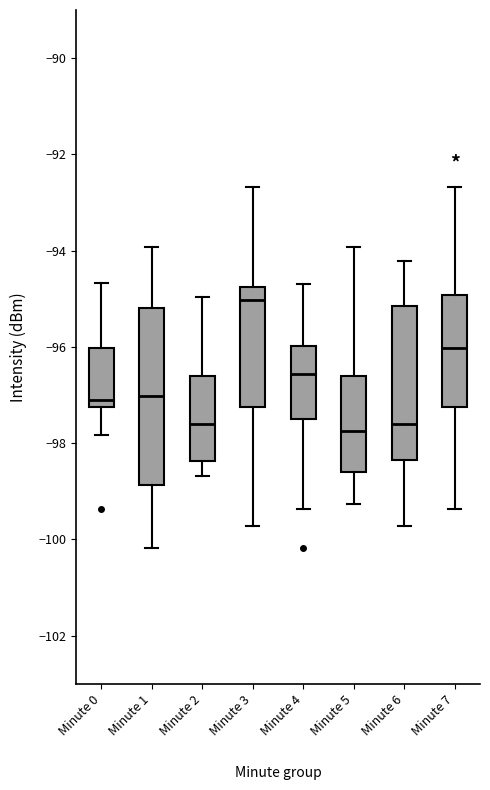

Where does the upper whisker of the box for Minute 7 end on the y-axis? The values are not printed on the chart, so give them approximately, as read against the axis.

-92.6